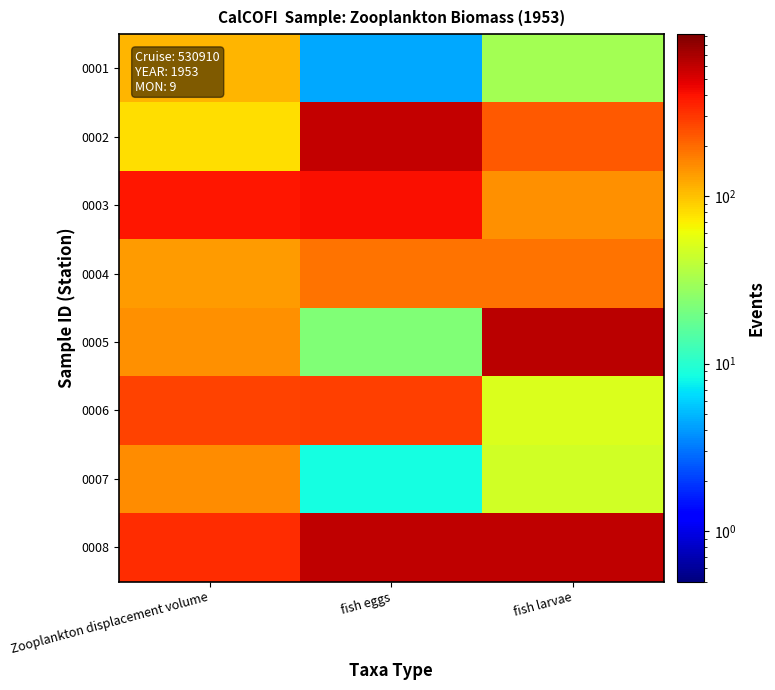

List the series in order of their peak value, lowest first.

0001, 0007, 0004, 0006, 0003, 0002, 0008, 0005